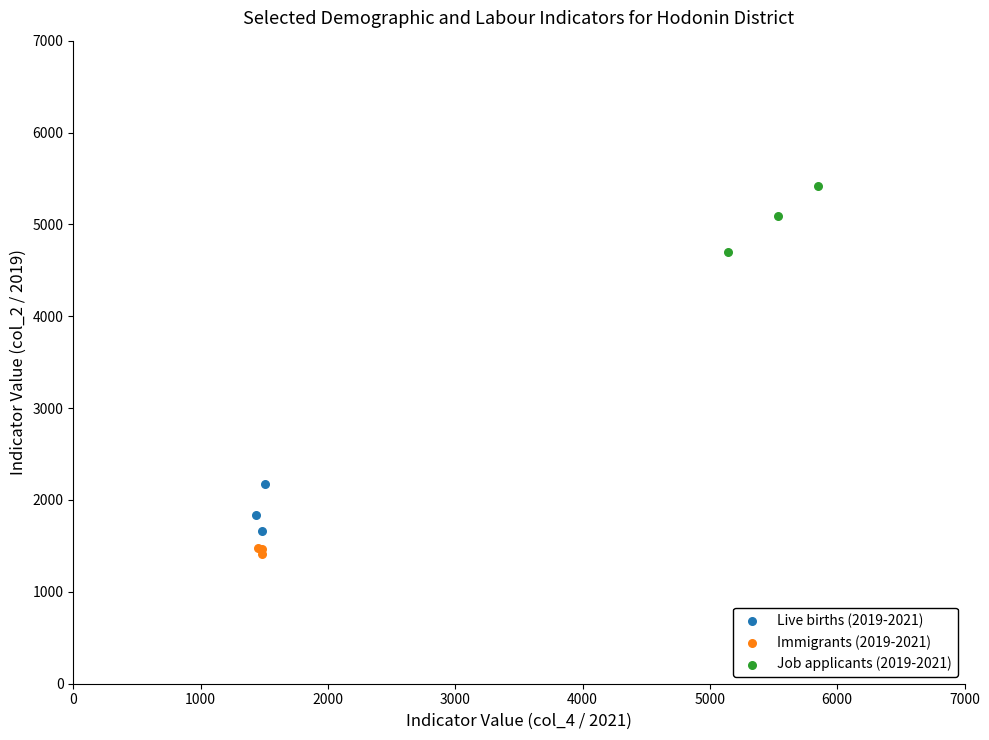

What are all the series names shown in the legend?

Live births (2019-2021), Immigrants (2019-2021), Job applicants (2019-2021)